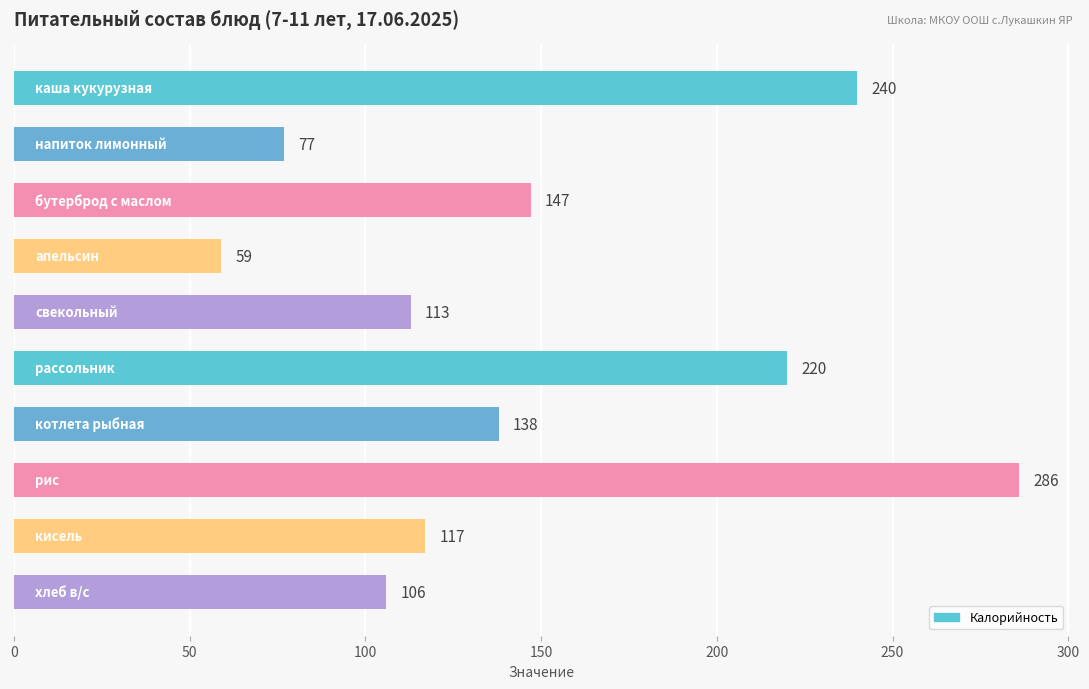

Does the chart contain any negative values?

No